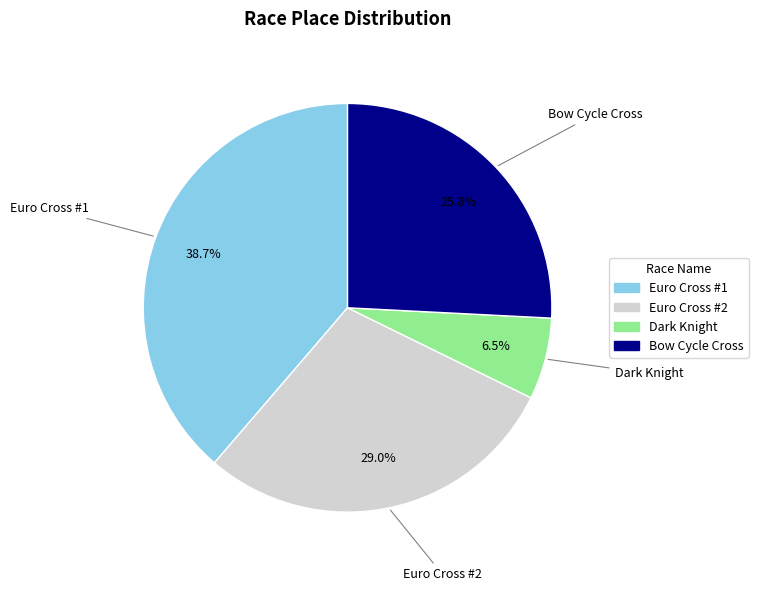

To the nearest percent, what is the average slice percentage?

25%